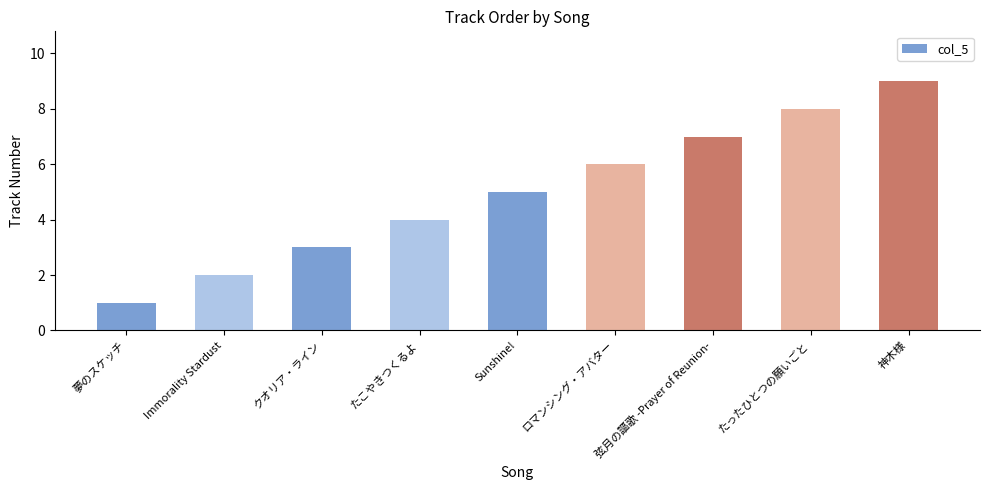

Reading left to right, list all the values displayed in this chart.

夢のスケッチ=1	Immorality Stardust=2	クオリア・ライン=3	たこやきつくるよ=4	Sunshine!=5	ロマンシング・アバター=6	弦月の謳歌 -Prayer of Reunion-=7	たったひとつの願いごと=8	神木様=9